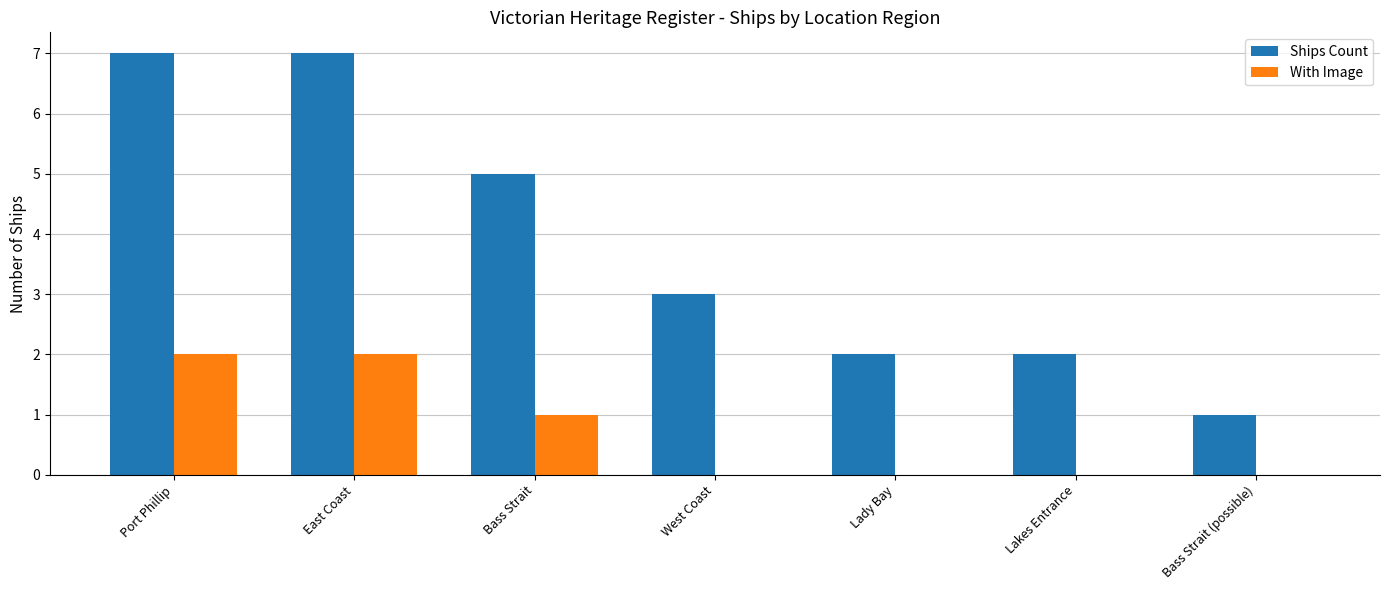

What is the sum of all With Image values?

5